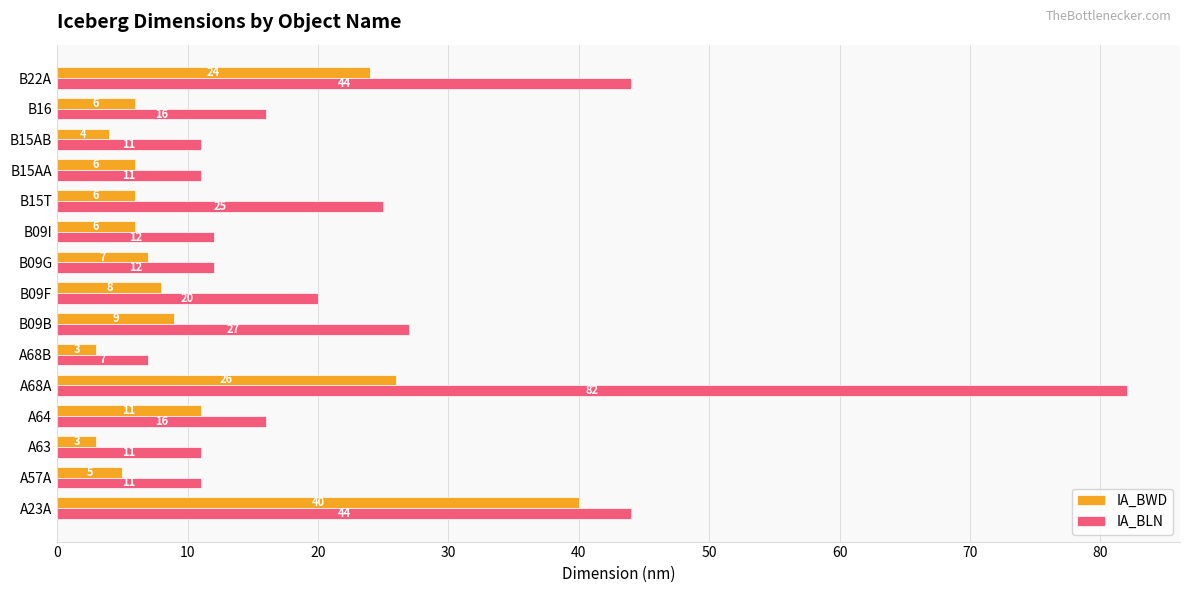

What is the difference between the maximum and second lowest values in the IA_BWD series?

37